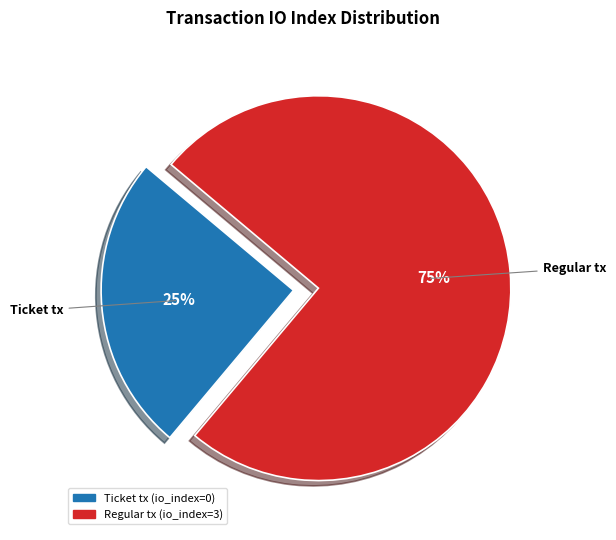

True or false: Ticket tx accounts for 34% of the total.

False